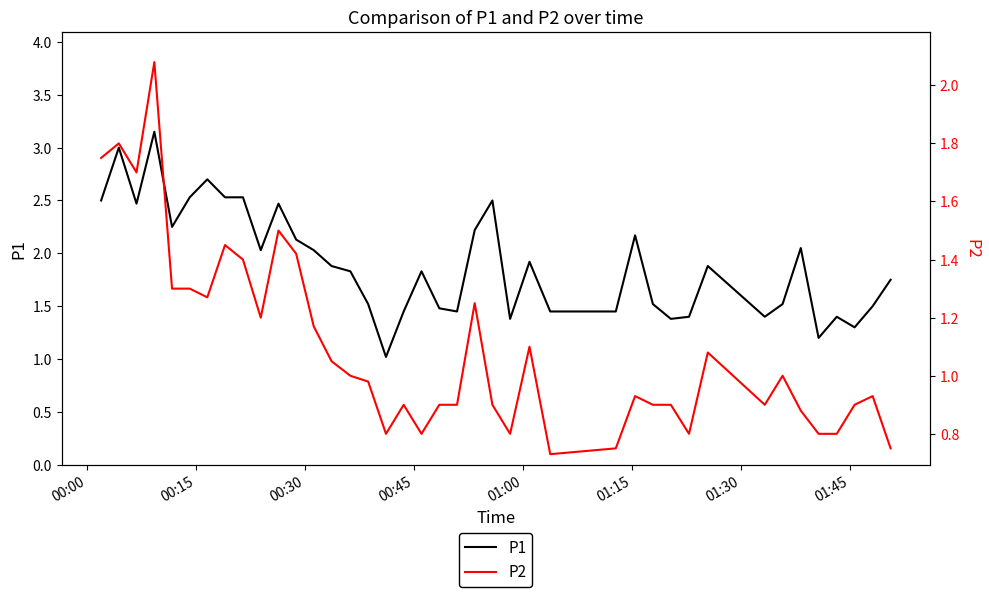

True or false: P1 and P2 intersect in this chart.

False